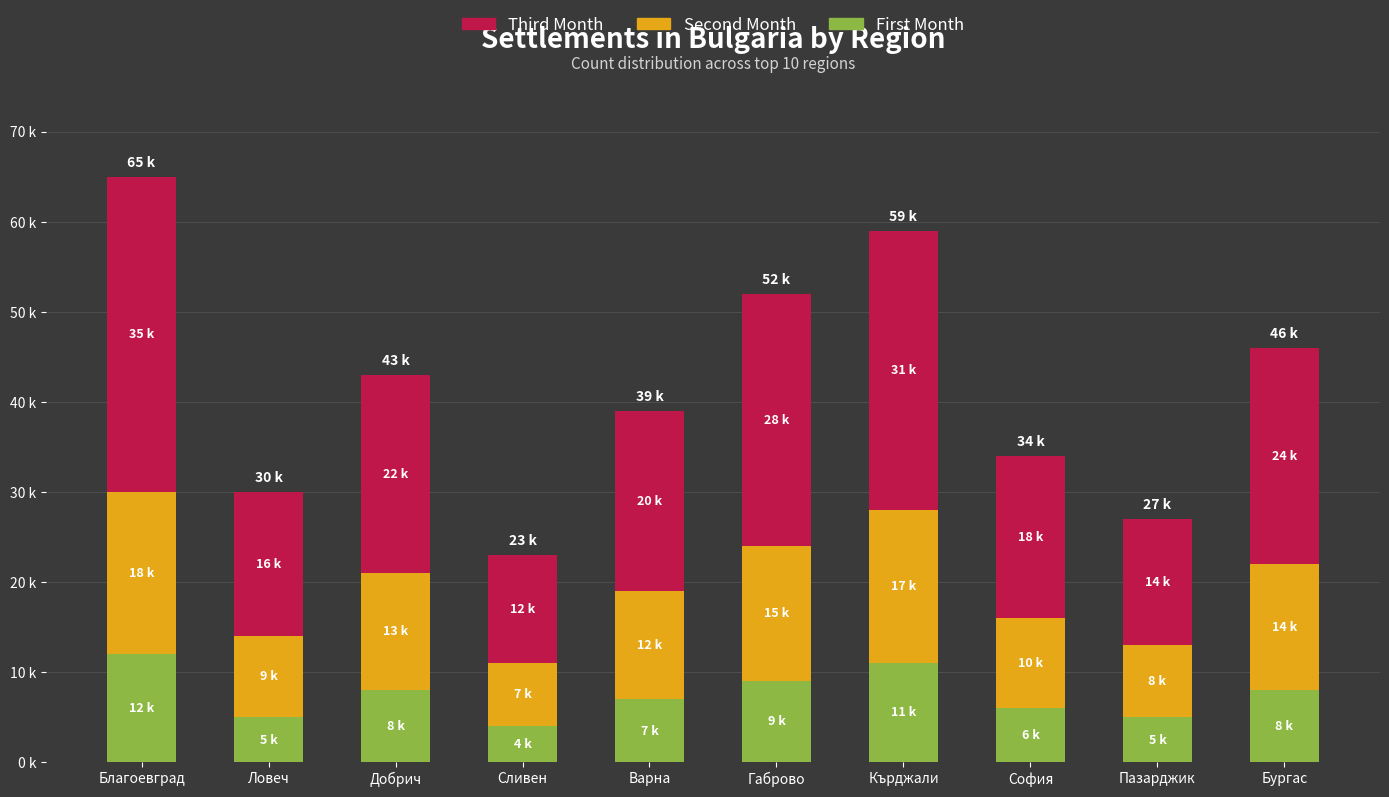

What is the total value across all series at Кърджали?

59